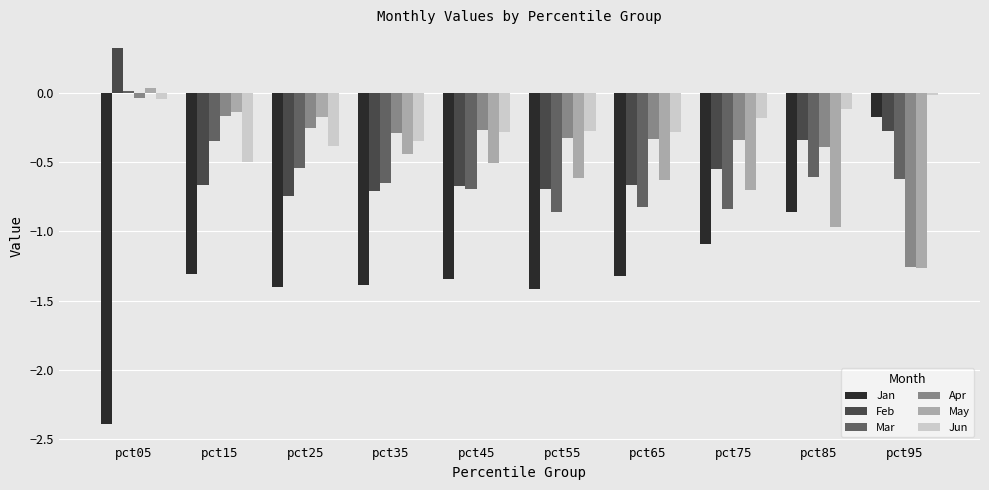

How many groups of bars are there?

10